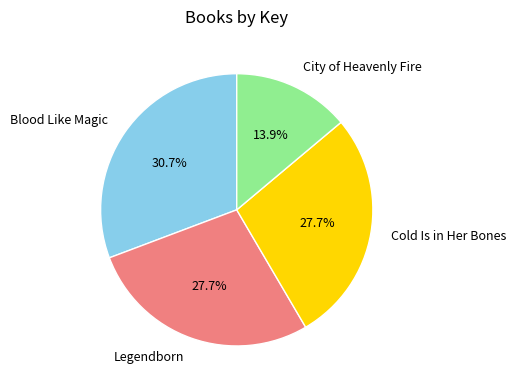

Between City of Heavenly Fire and Legendborn, which is larger?

Legendborn